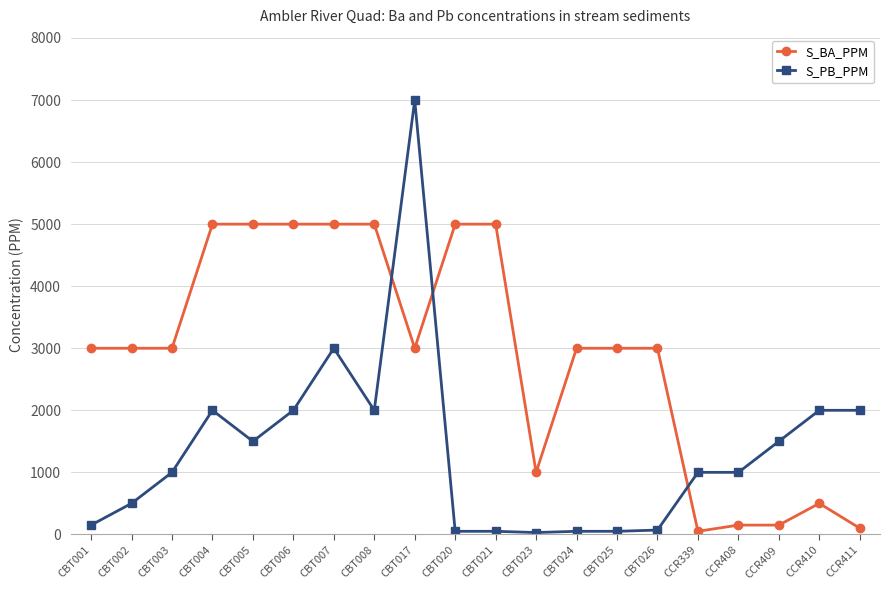

What is the approximate value of S_PB_PPM at CBT003, to the nearest 100?

1000